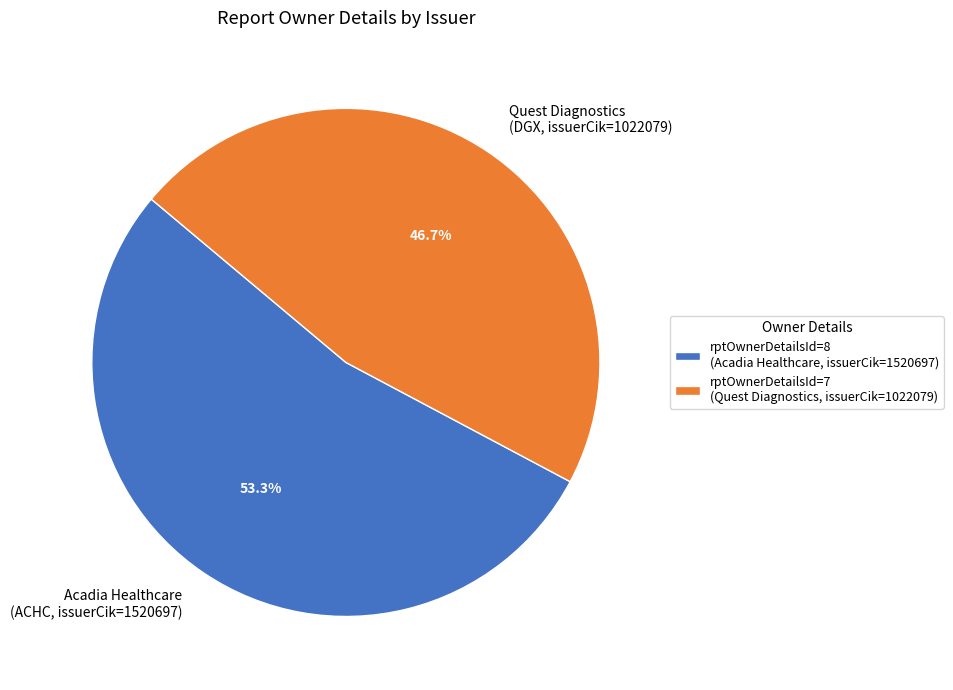

Combined, what portion of the pie is Quest Diagnostics (DGX, issuerCik=1022079) and Acadia Healthcare (ACHC, issuerCik=1520697)?

100.0%